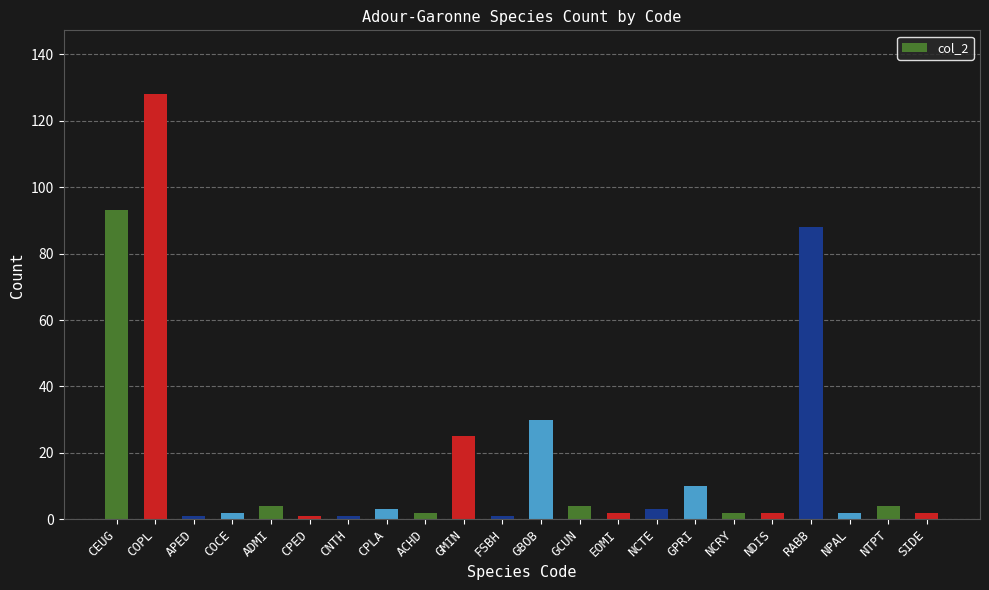

Reading right to left, transcribe all the data shown in this chart.

SIDE=2	NTPT=4	NPAL=2	RABB=88	NDIS=2	NCRY=2	GPRI=10	NCTE=3	EOMI=2	GCUN=4	GBOB=30	FSBH=1	GMIN=25	ACHD=2	CPLA=3	CNTH=1	CPED=1	ADMI=4	COCE=2	APED=1	COPL=128	CEUG=93